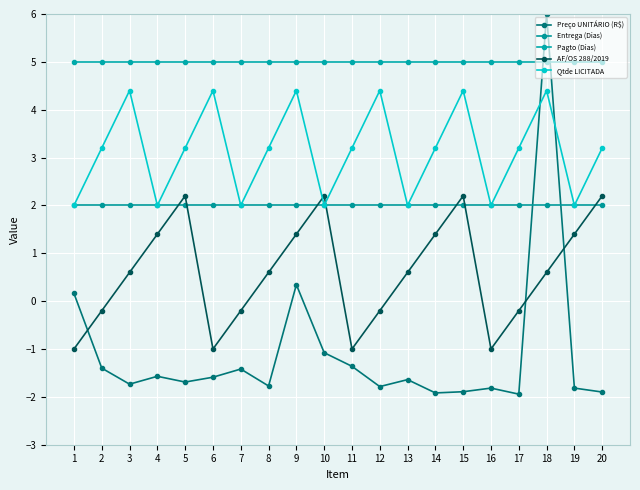

What is the average value of the Entrega (Dias) series?

2.0